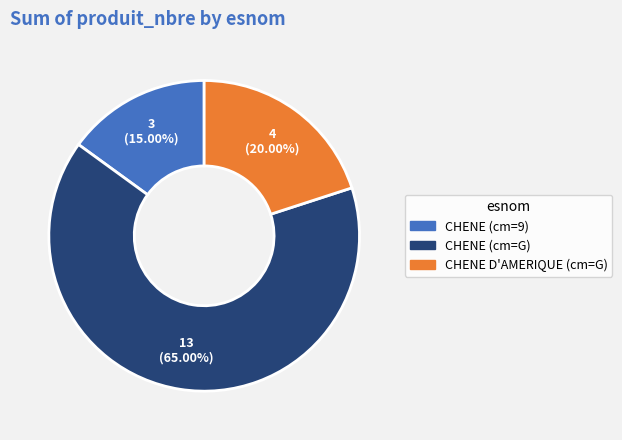

Does any single category account for the majority?

Yes